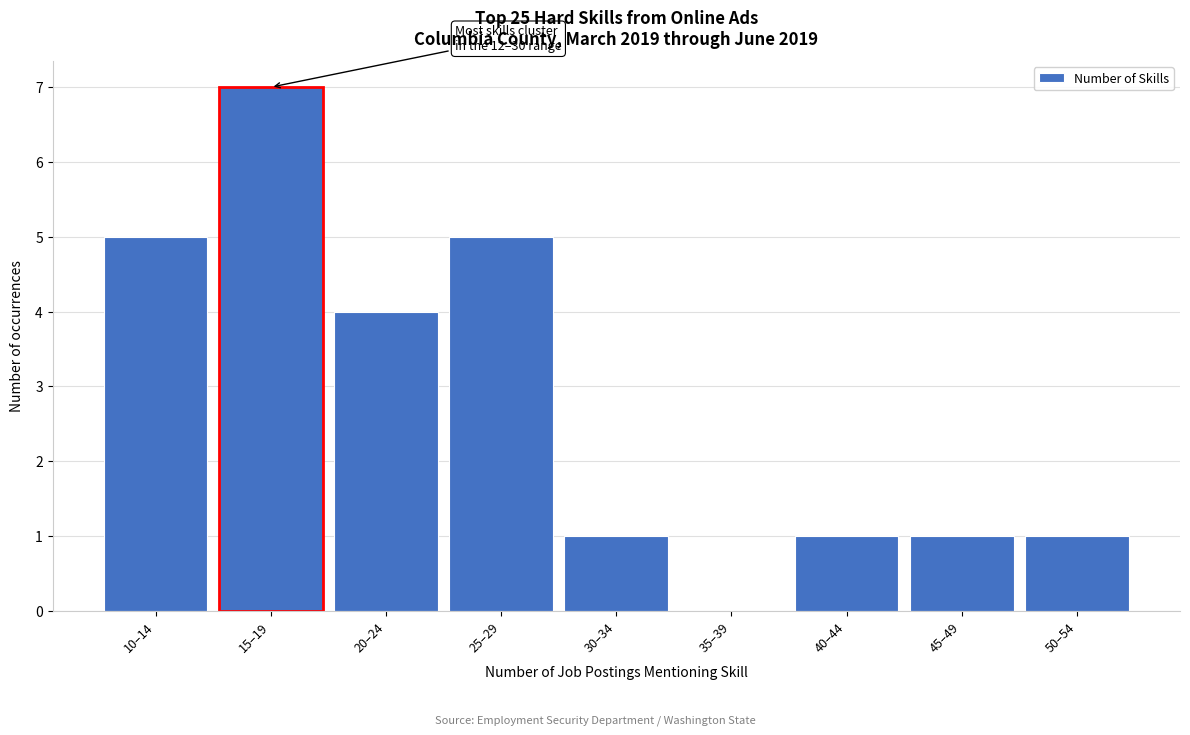

Reading left to right, transcribe all the data shown in this chart.

10–14=5	15–19=7	20–24=4	25–29=5	30–34=1	35–39=0	40–44=1	45–49=1	50–54=1